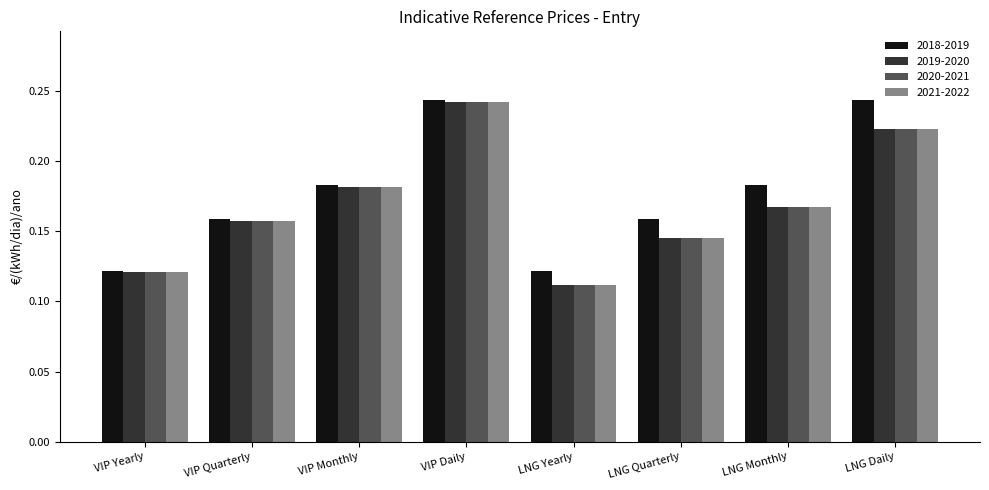

Between VIP Quarterly and VIP Monthly, which series saw the biggest shift?

2018-2019